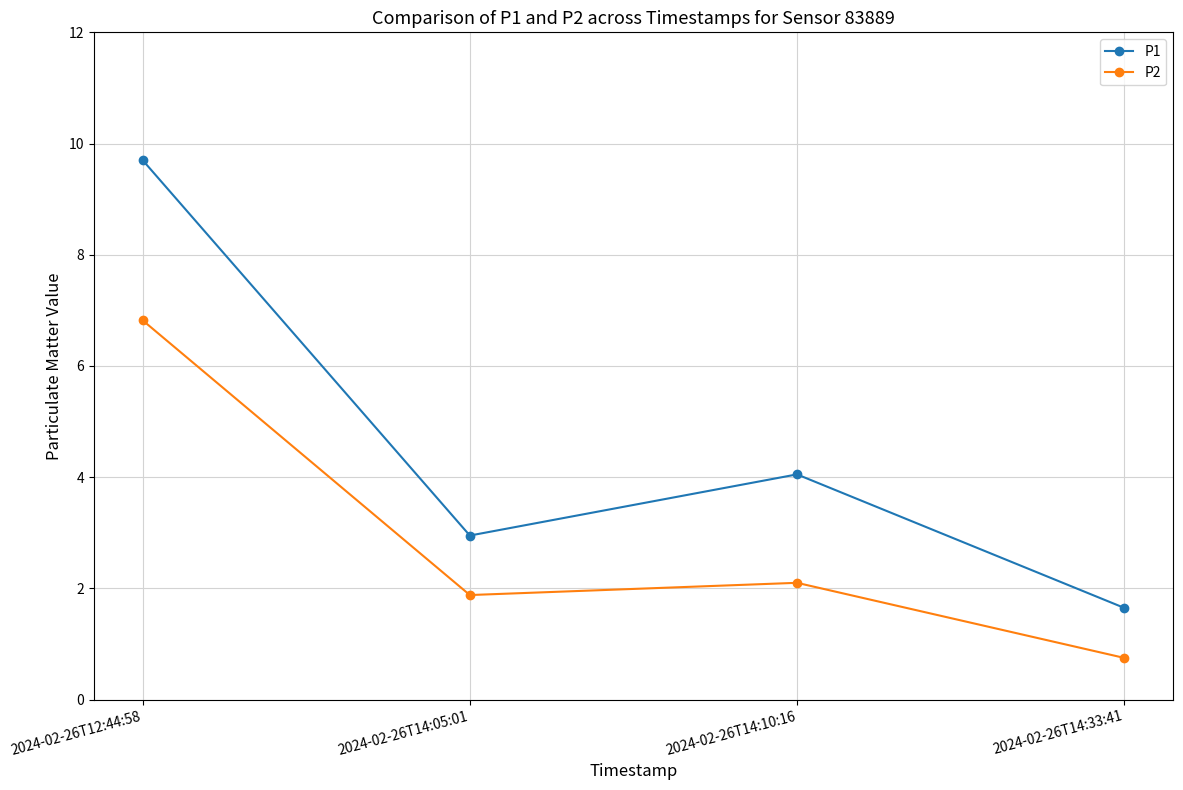

Which category has the highest value in the P1 series?

2024-02-26T12:44:58